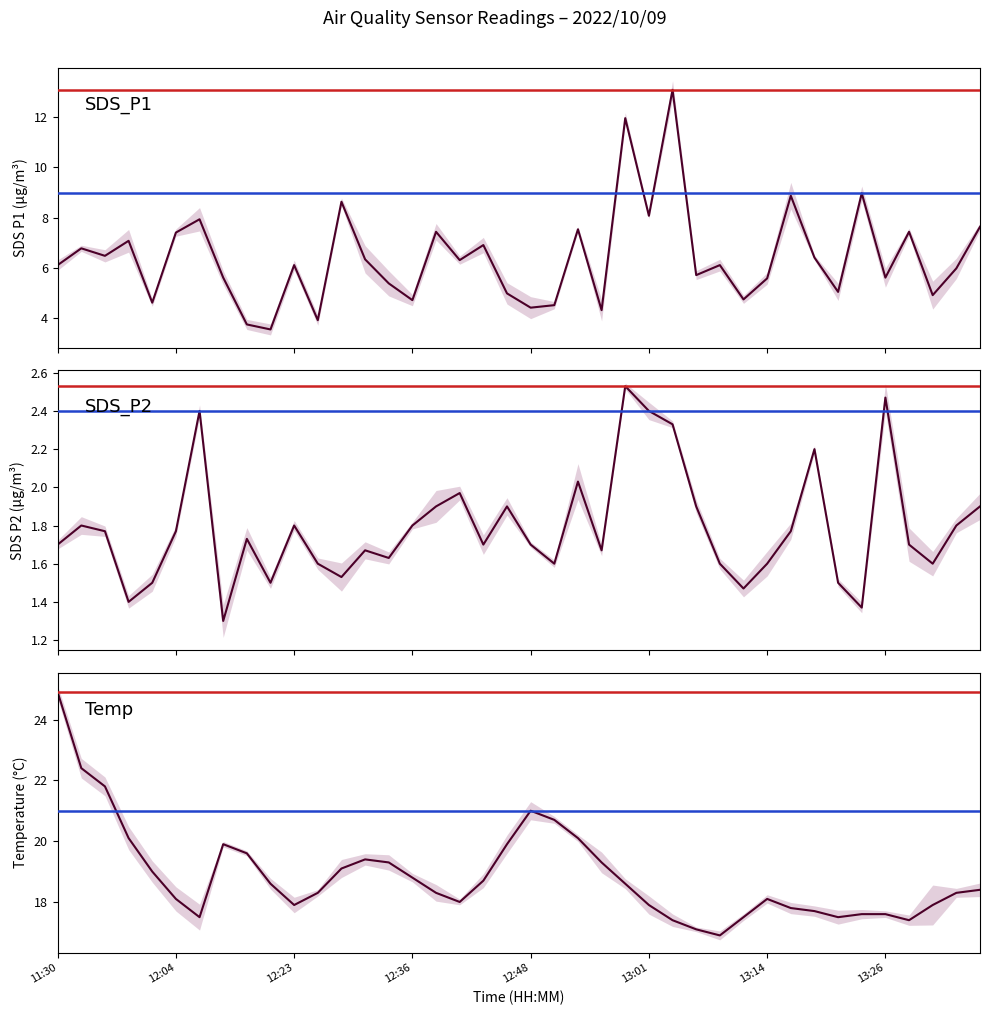

True or false: Temp and SDS_P1 cross at least once.

False